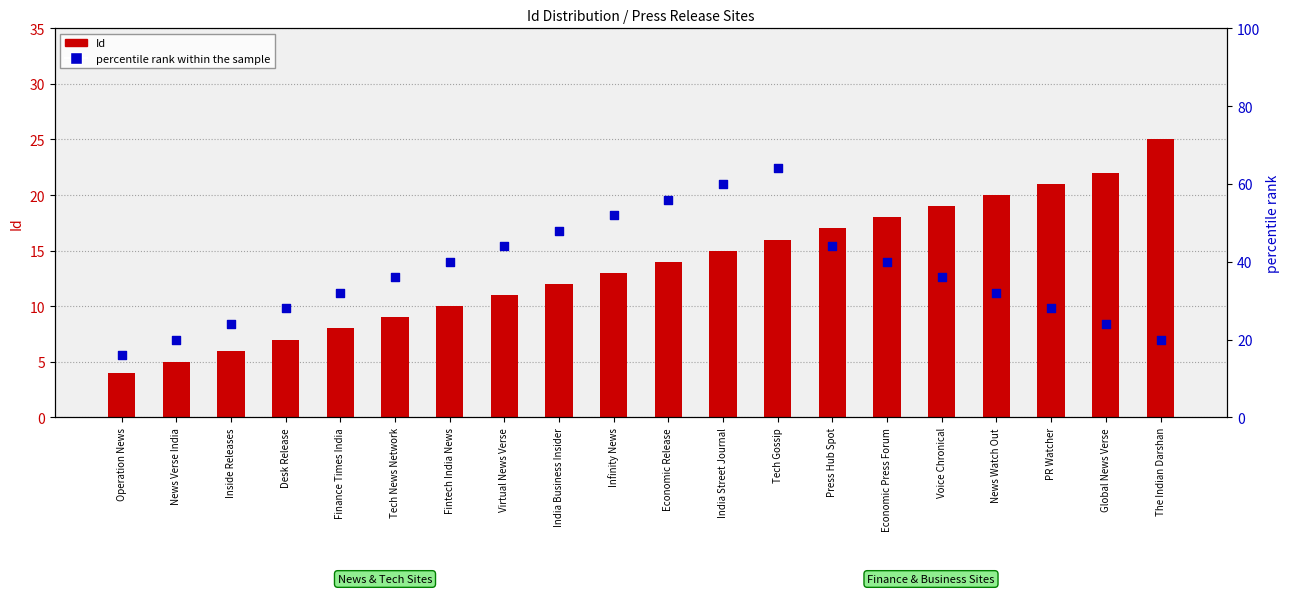

At how many categories does at least one series exceed 16?

19